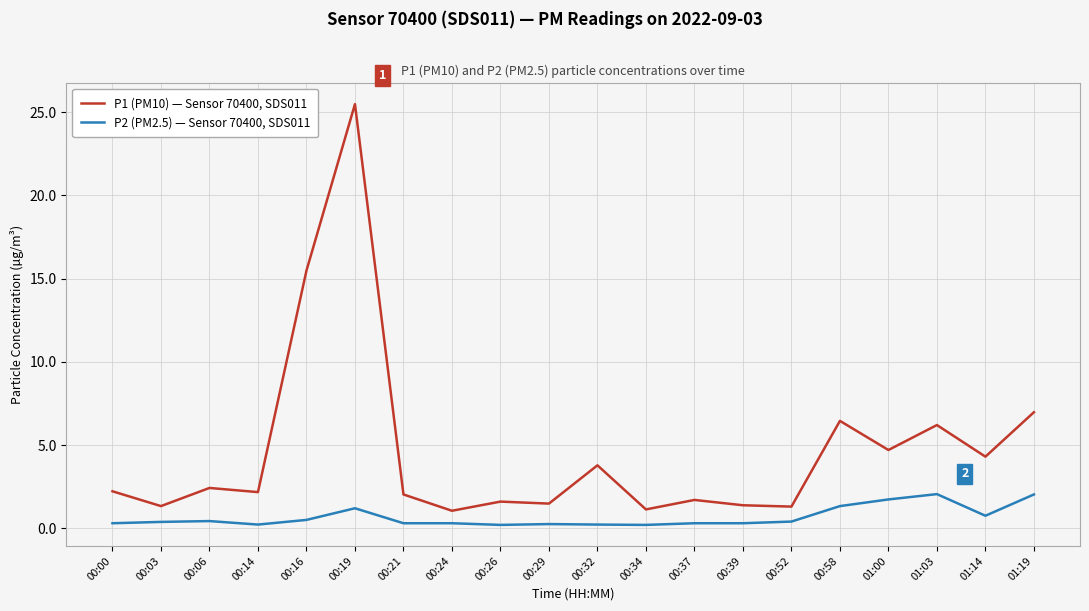

Which series has the largest total across all categories?

P1 (PM10) — Sensor 70400, SDS011